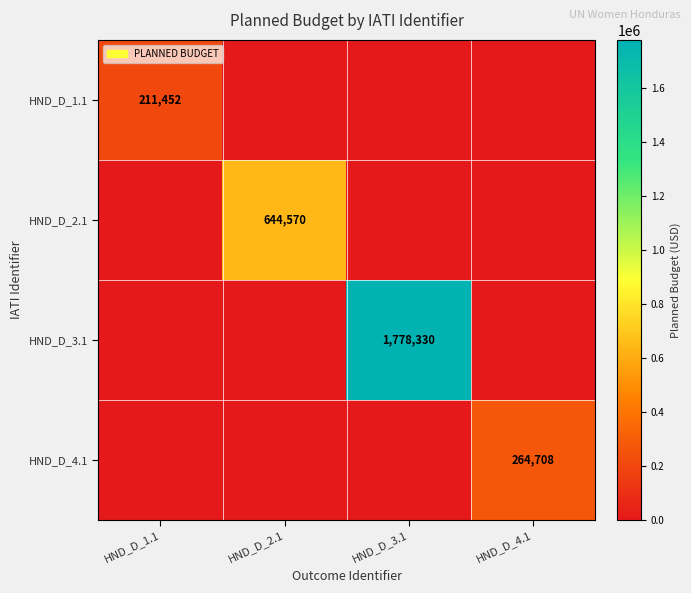

True or false: HND_D_1.1 has a value of 90565 at HND_D_1.1.

False